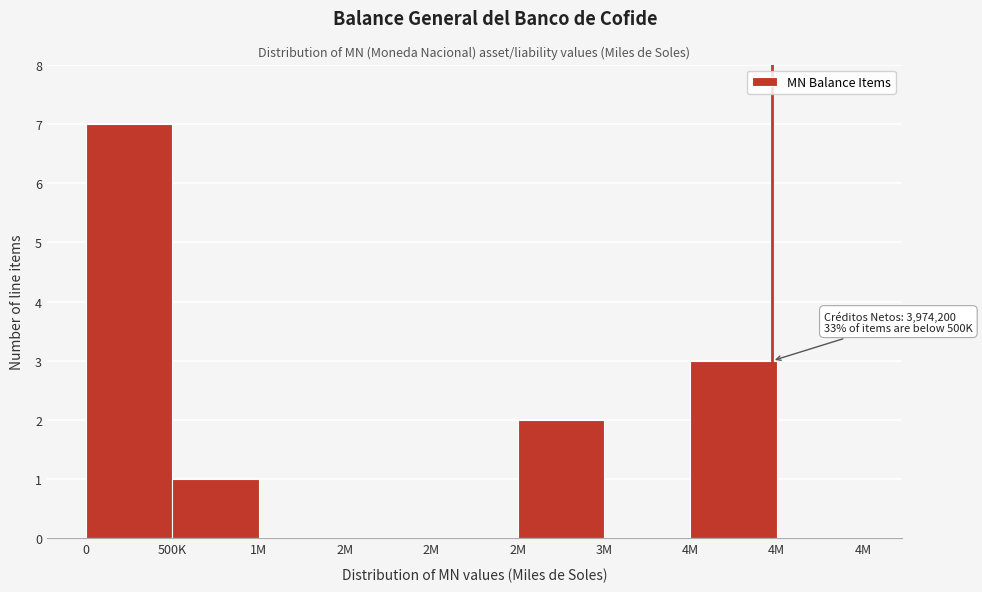

Are the bars horizontal?

No